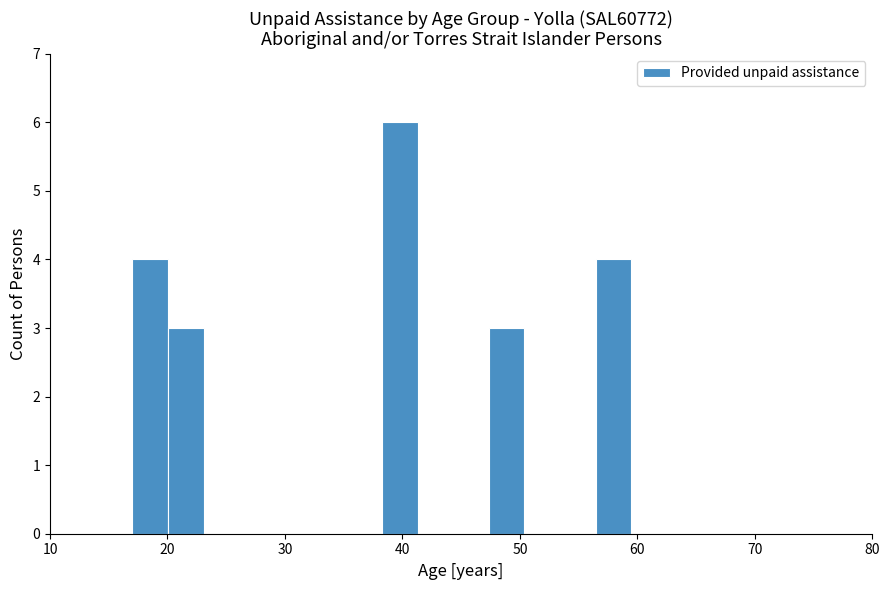

Around what value on the x-axis is the tallest bar? Give the approximate position of its centre, as read against the axis.

40